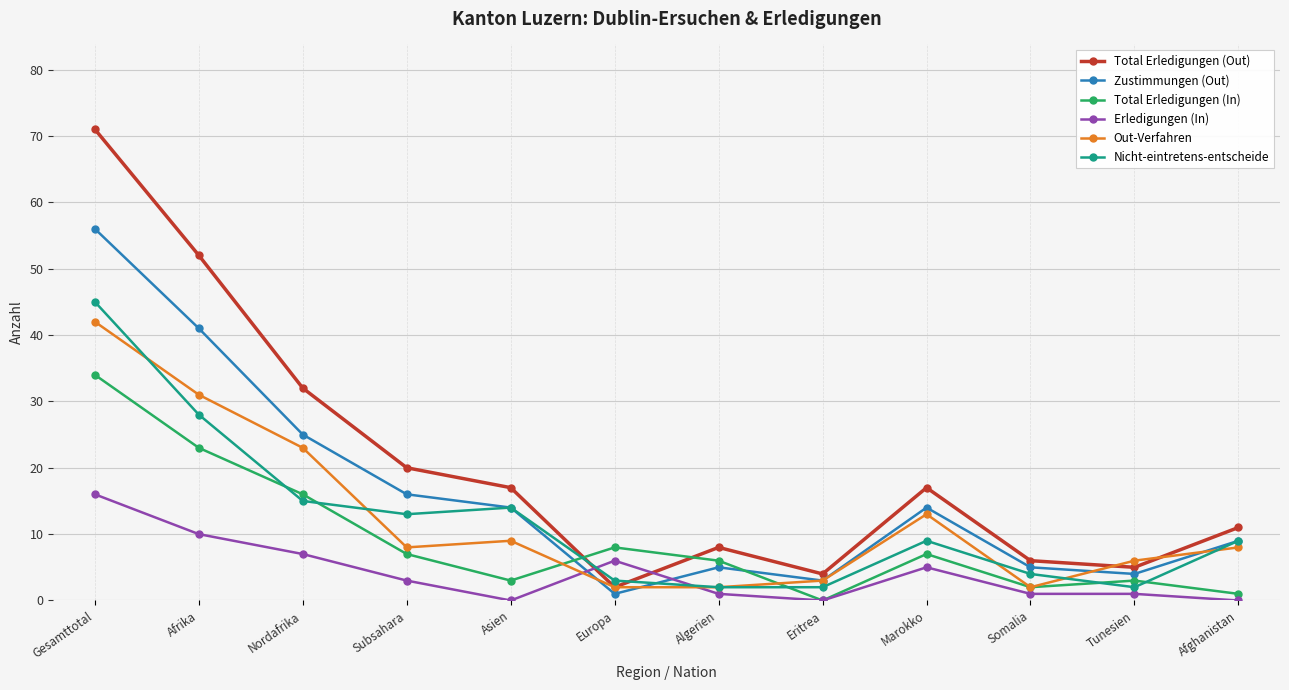

True or false: Total Erledigungen (In) has a value of -18 at Eritrea.

False